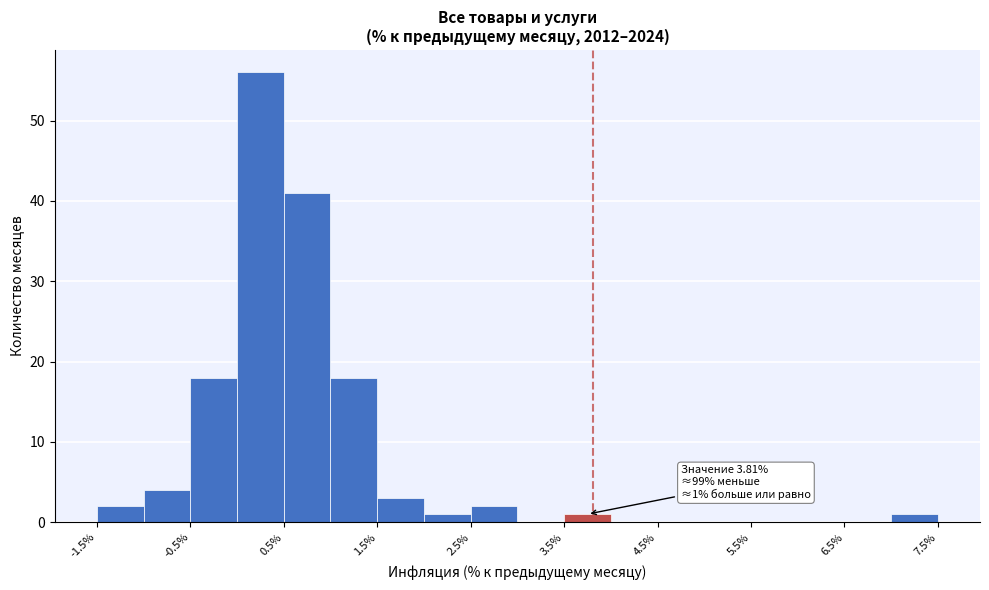

Which range on the x-axis has the tallest bar?

0.0 to 0.5